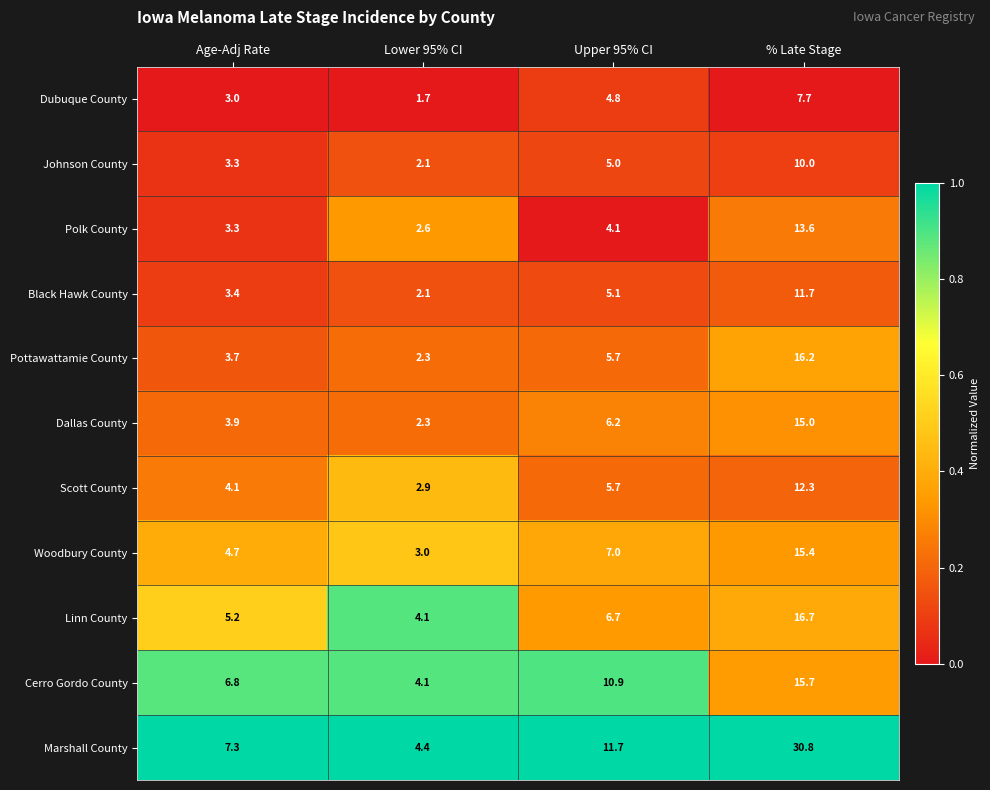

Which label corresponds to the largest value in the chart?

% Late Stage